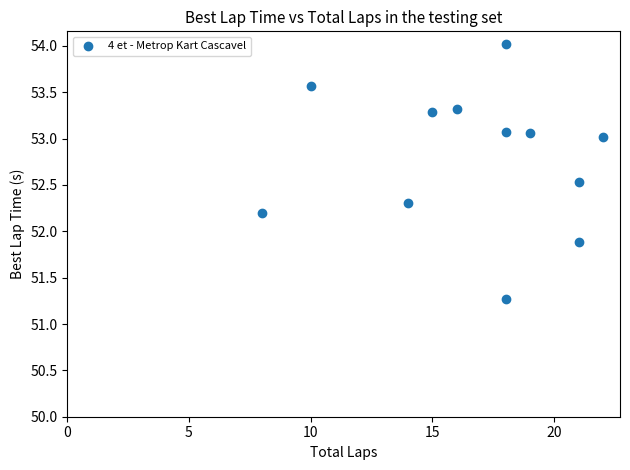

What Y value in the scatter plot is closest to 52?

51.9